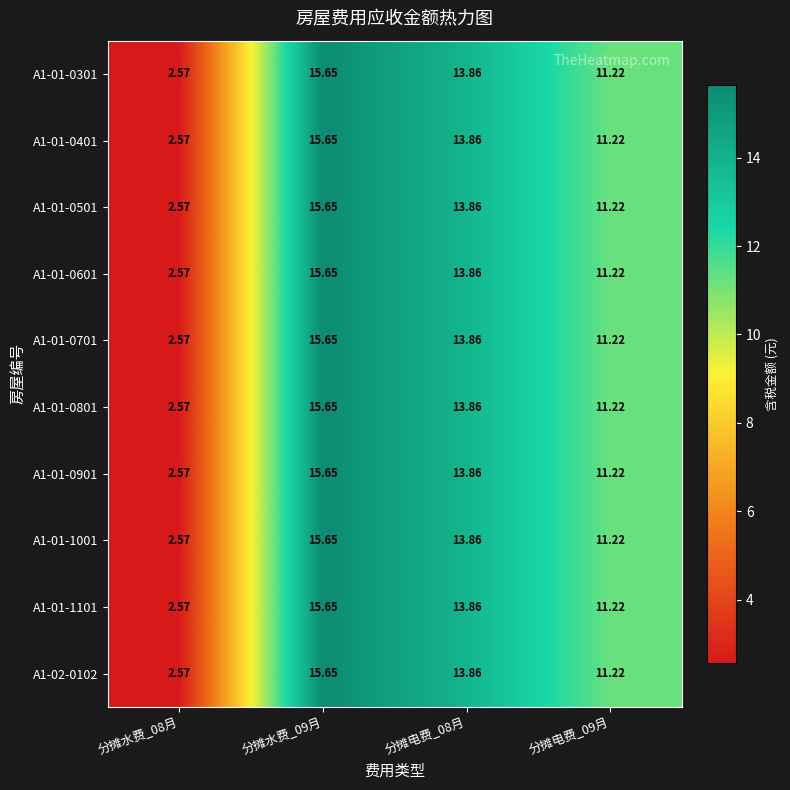

How many data points in A1-01-0301 are less than 13?

2